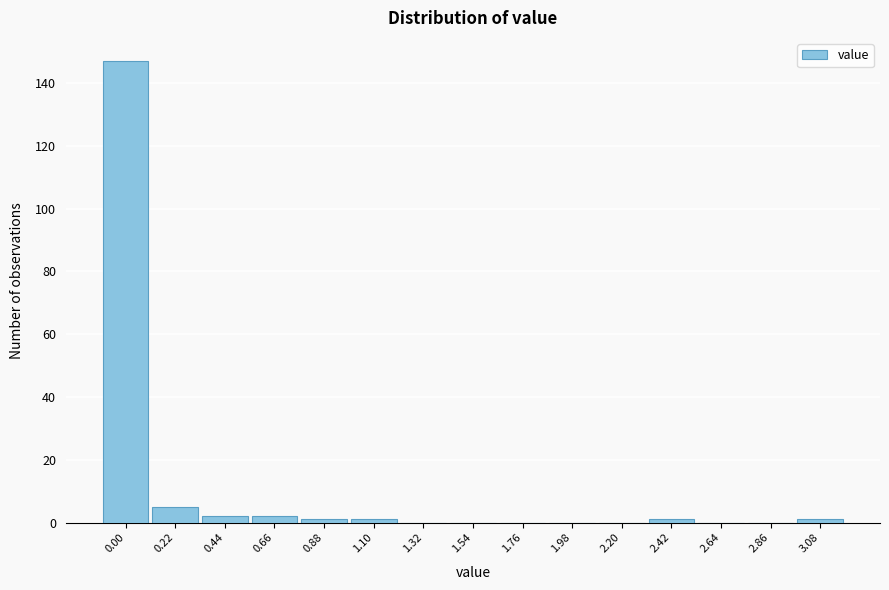

Reading left to right, extract all data points from this chart.

0.00=147	0.22=5	0.44=2	0.66=2	0.88=1	1.10=1	1.32=0	1.54=0	1.76=0	1.98=0	2.20=0	2.42=1	2.64=0	2.86=0	3.08=1